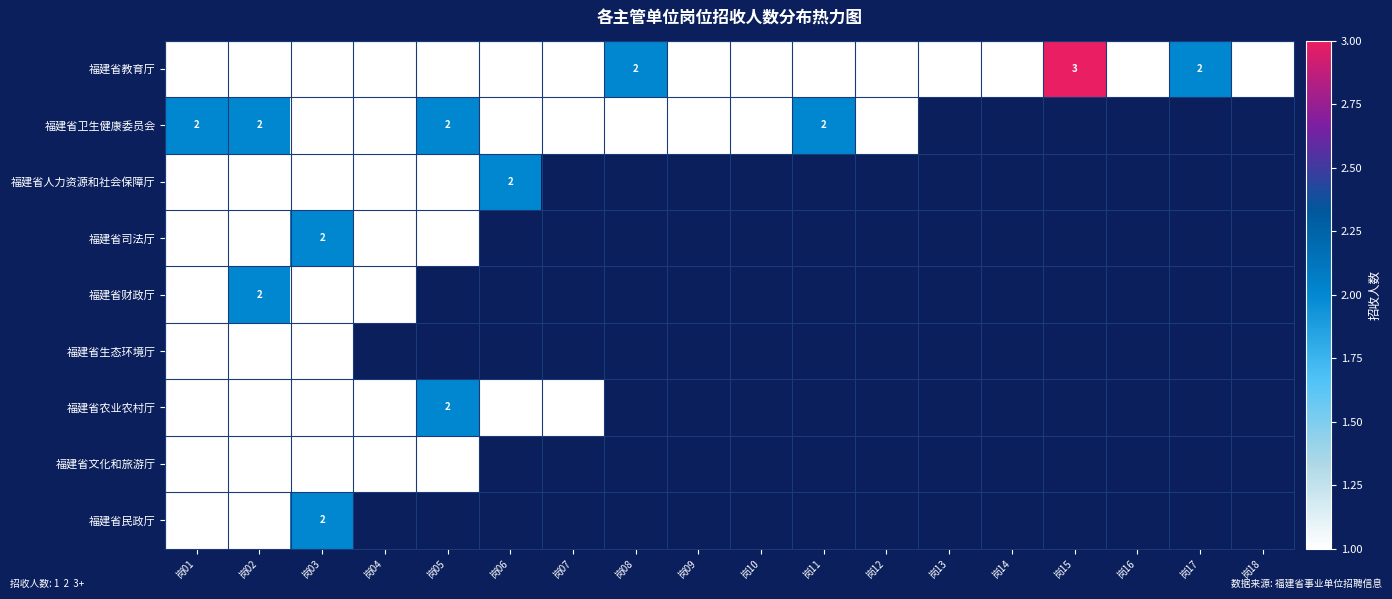

The 福建省民政厅 series shows 1 at 岗03. True or false?

False